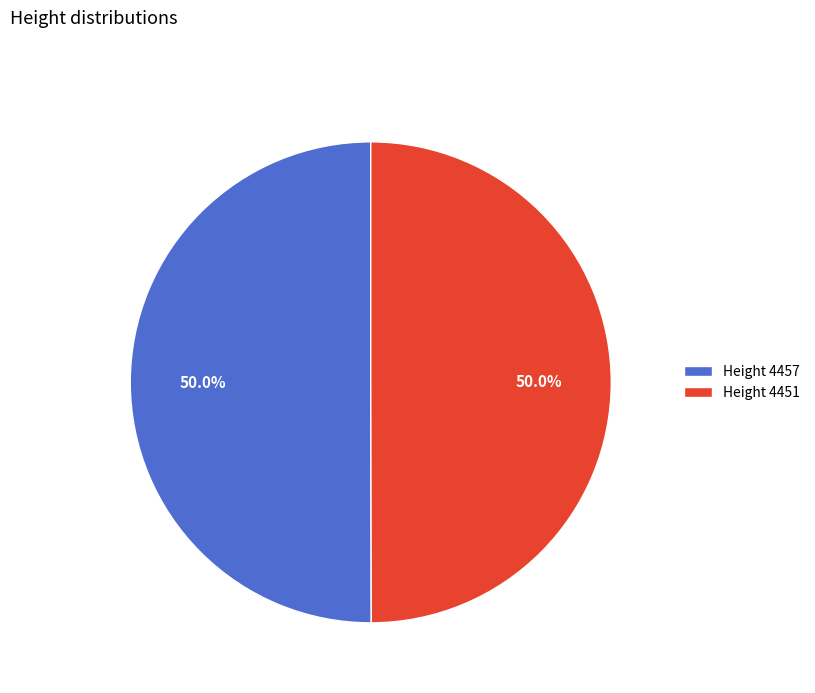

Approximately how many times larger is the value at Height 4457 compared to Height 4451?

1.0